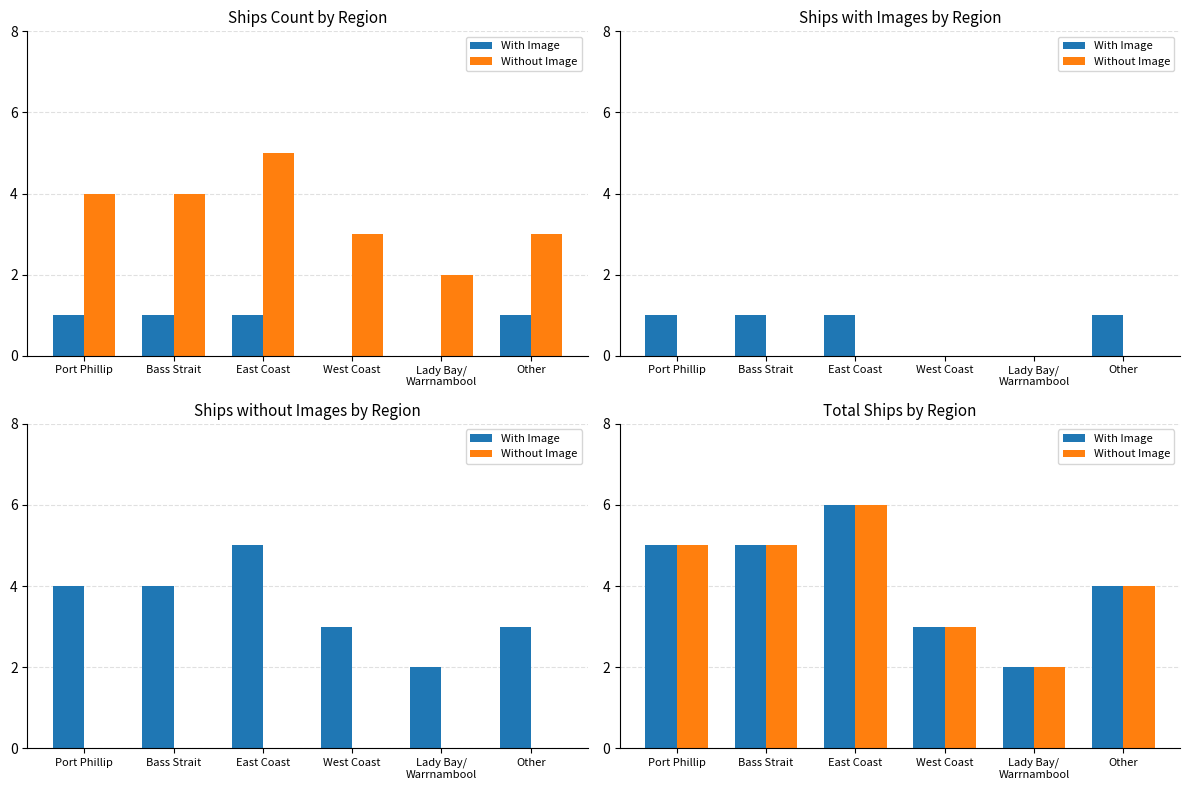

What is the total value across all series at Lady Bay/
Warrnambool?

4